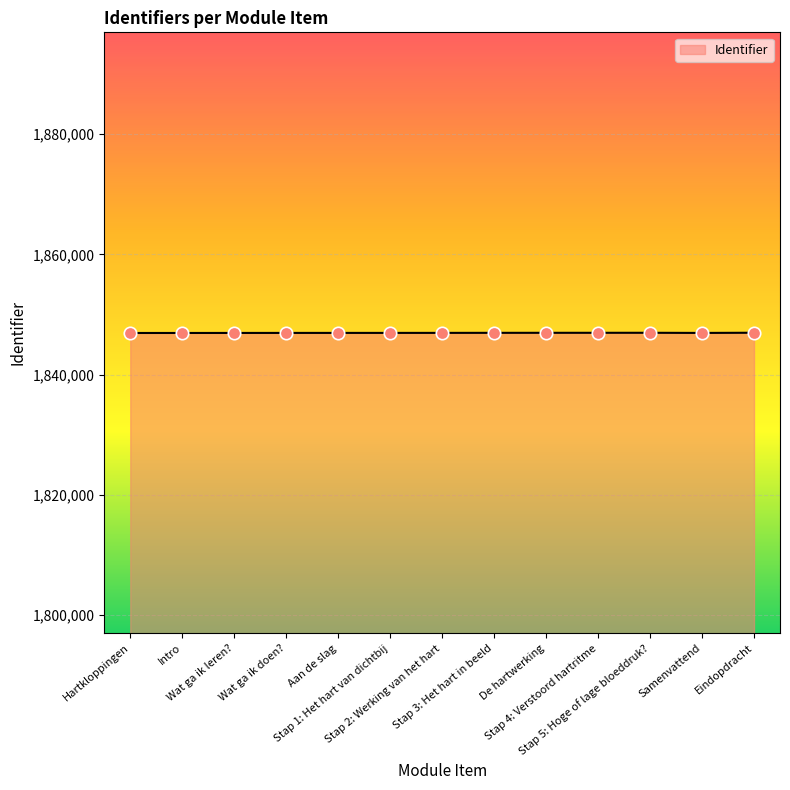

What is the maximum value shown in the chart?

1846959